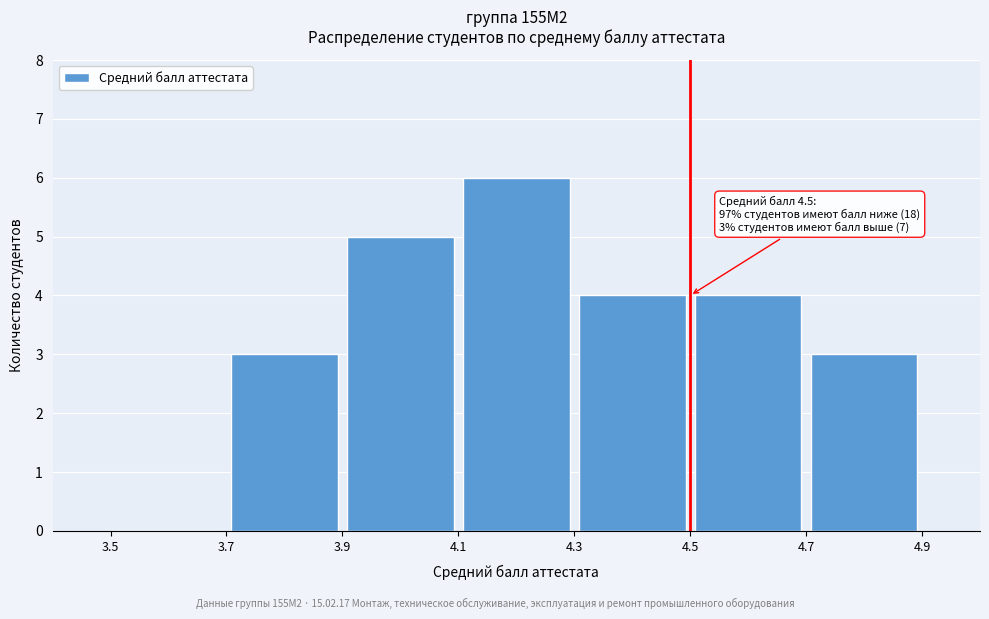

Over which range of the x-axis is the bar tallest?

4.1 to 4.3